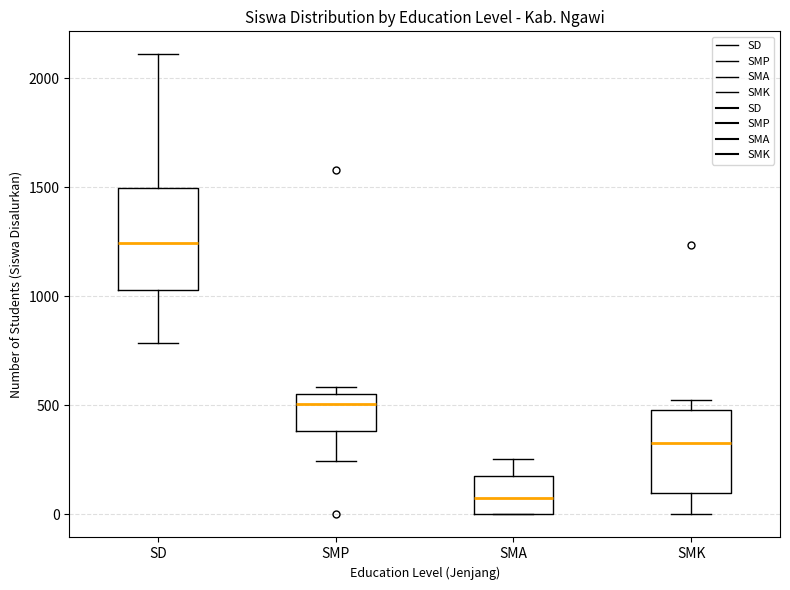

Which box is the tallest, from its lower edge to its upper edge?

SD